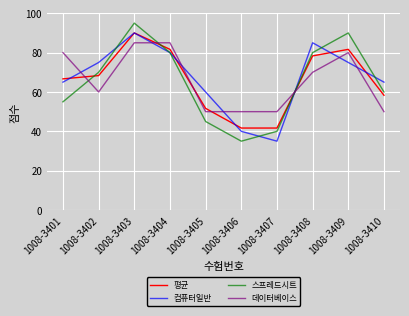

How many times do 데이터베이스 and 스프레드시트 cross each other?

3